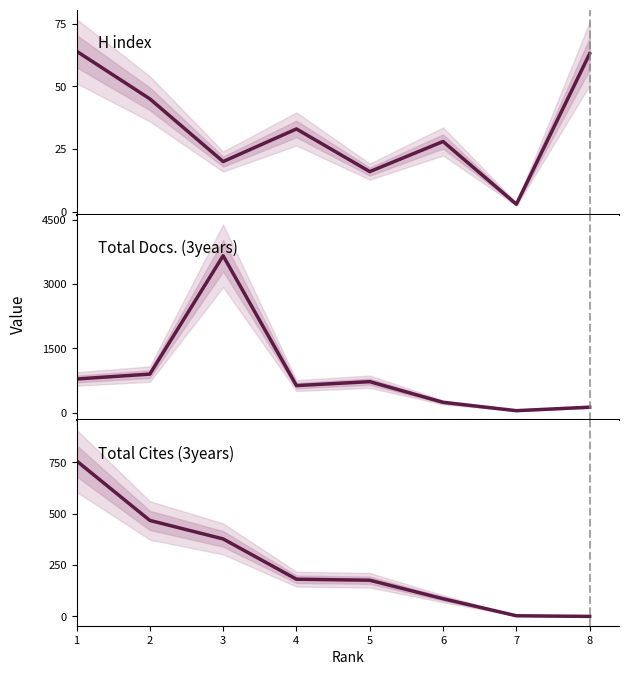

What is the value of the H index point at the 2nd from the left?

45